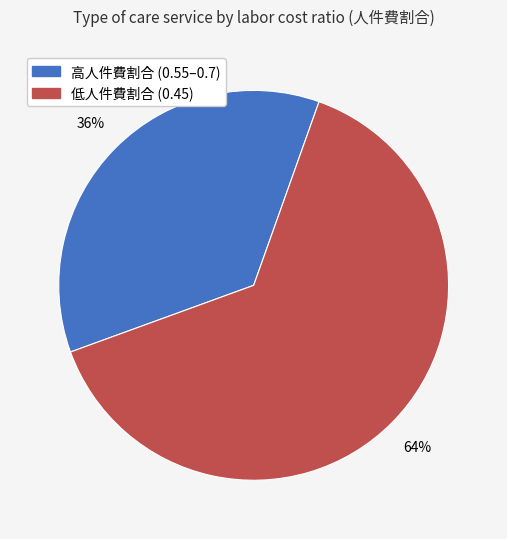

Is there any slice that represents more than half of the pie?

Yes